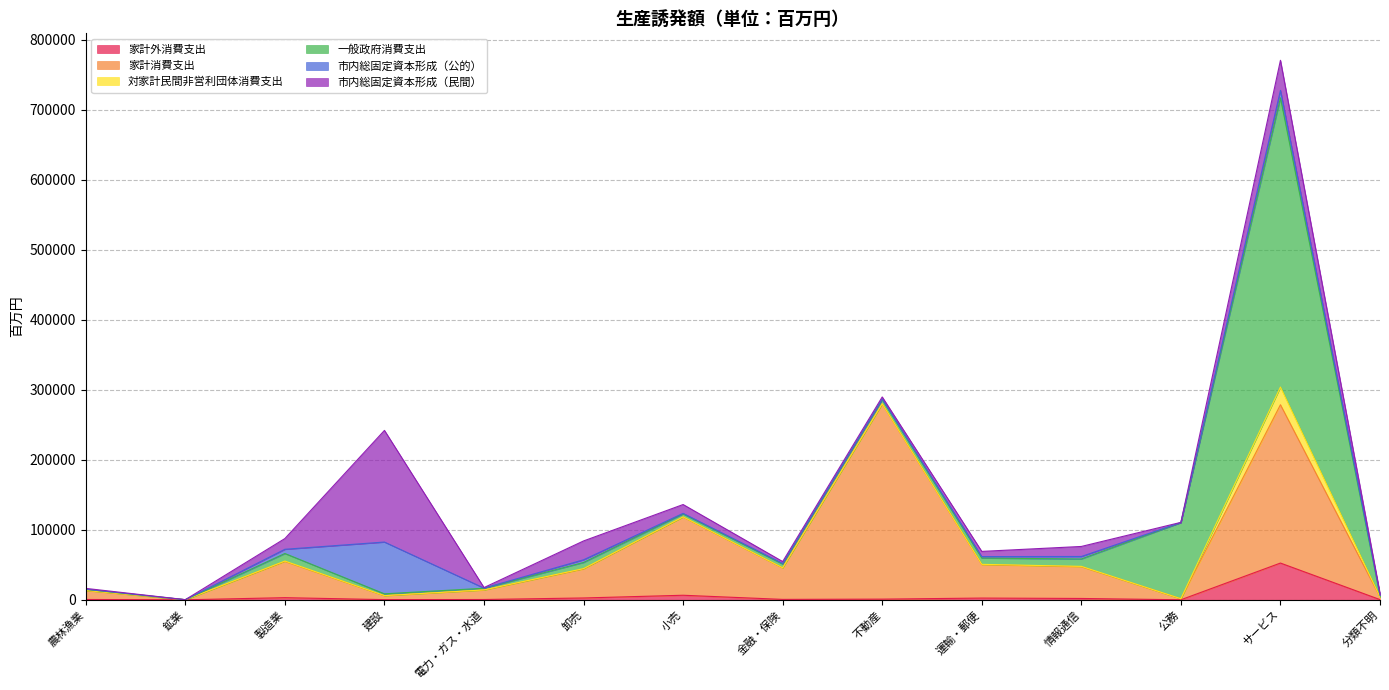

What is the total value across all series at 情報通信?

76203.7